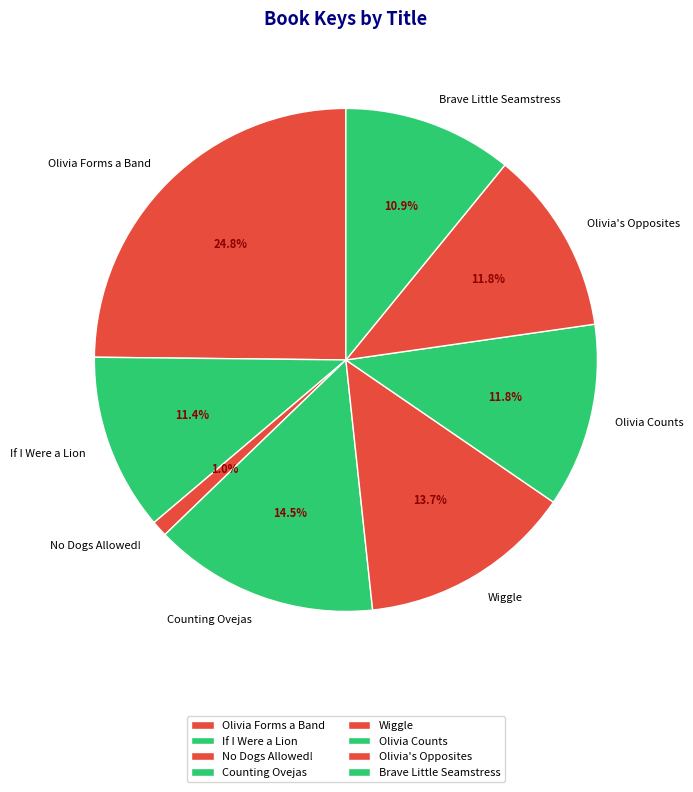

Is there a majority slice in this chart?

No